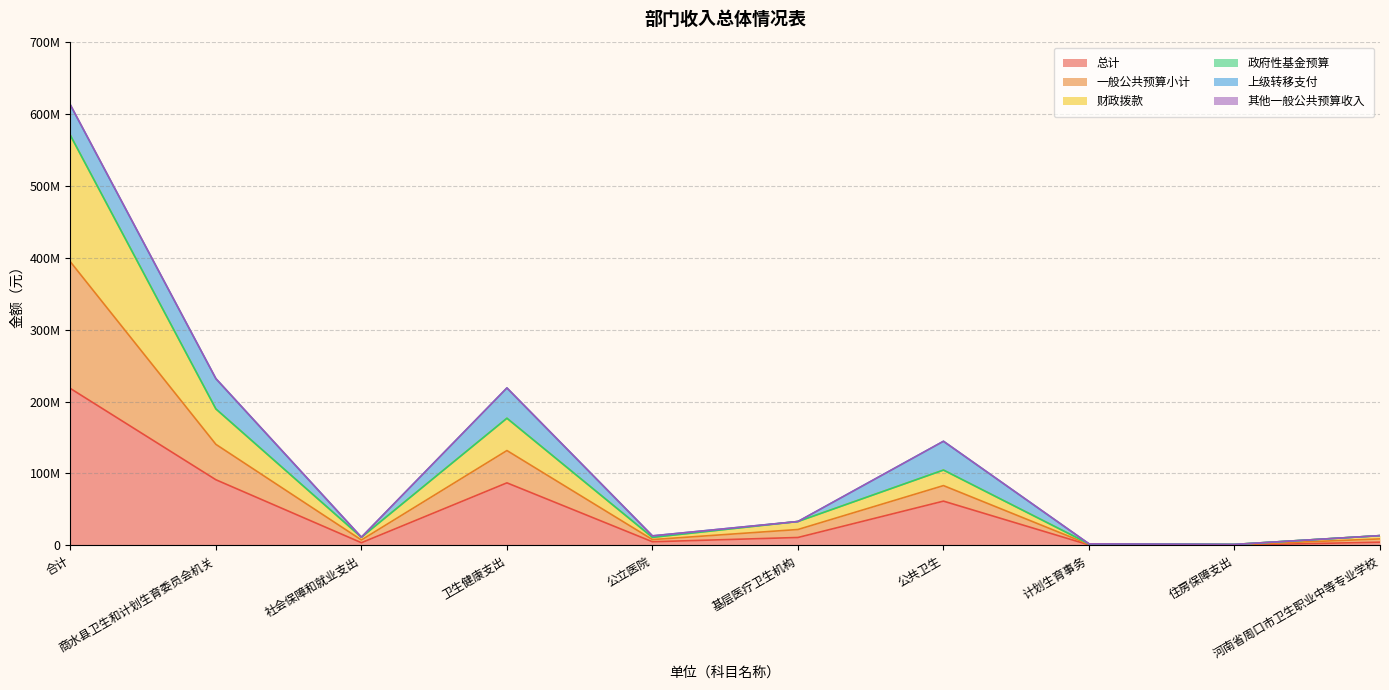

What is the label of the 2nd point from the right?

住房保障支出